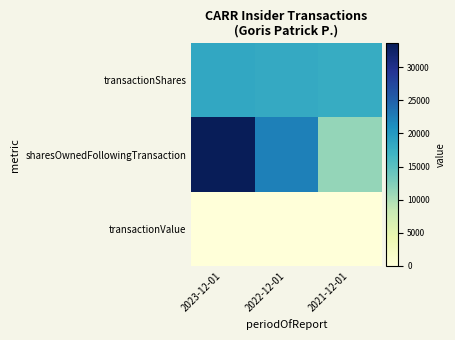

Which category has the lowest value across all series?

2023-12-01